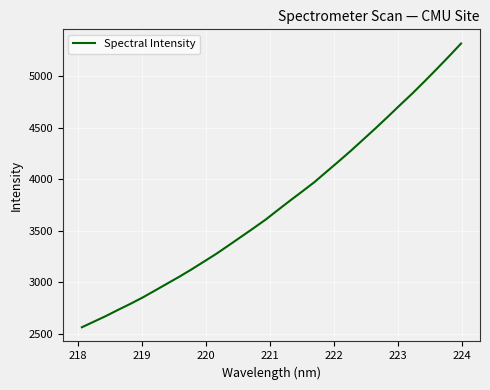

What is the sum of all values?

120181.1